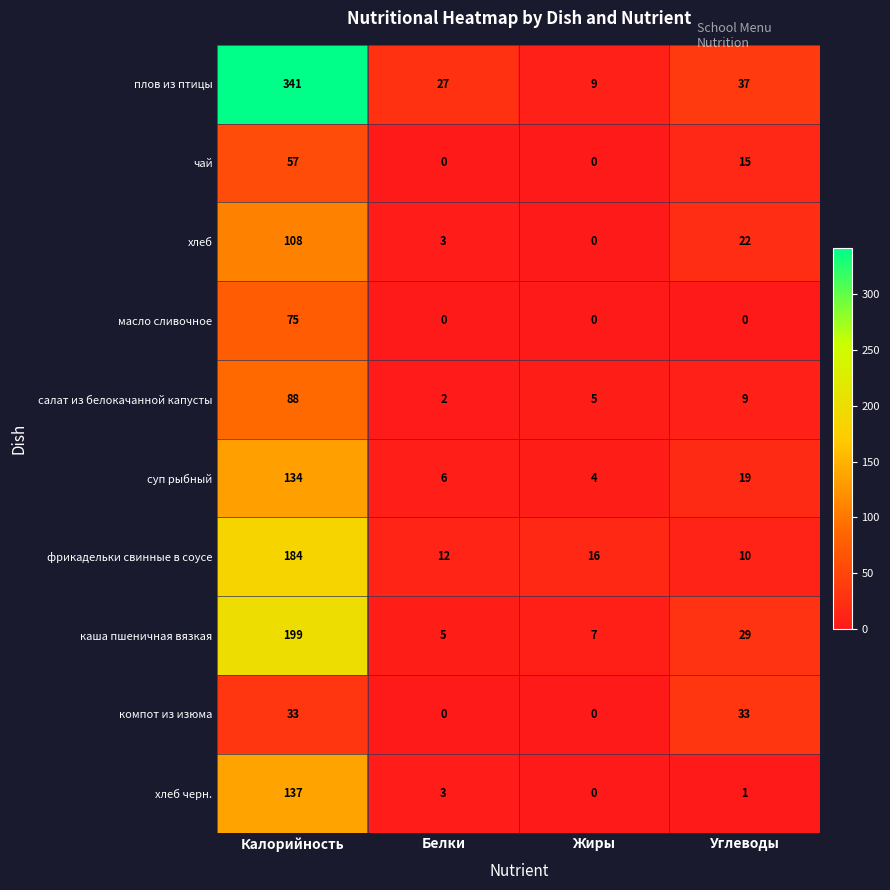

True or false: фрикадельки свинные в соусе has a value of 184 at Калорийность.

True